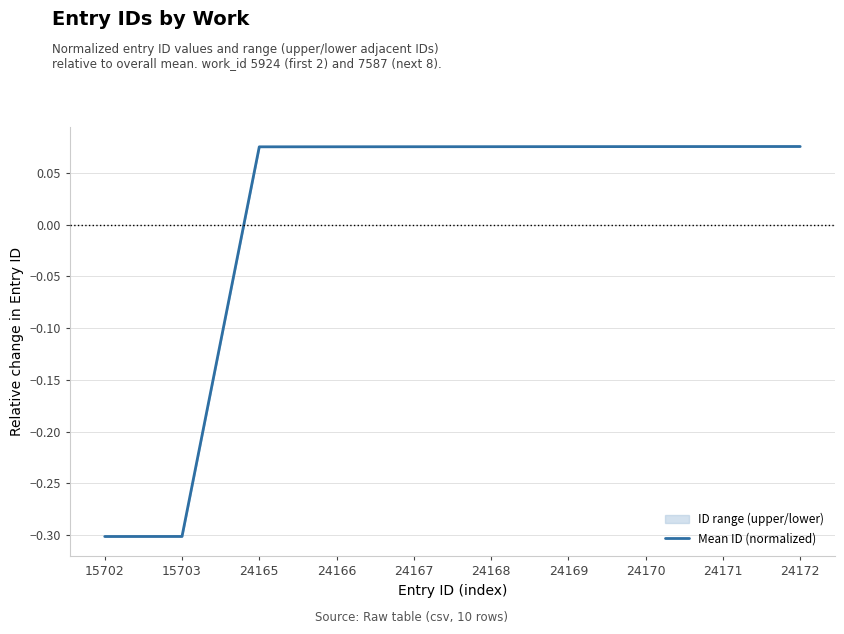

How many distinct data groups are displayed?

1